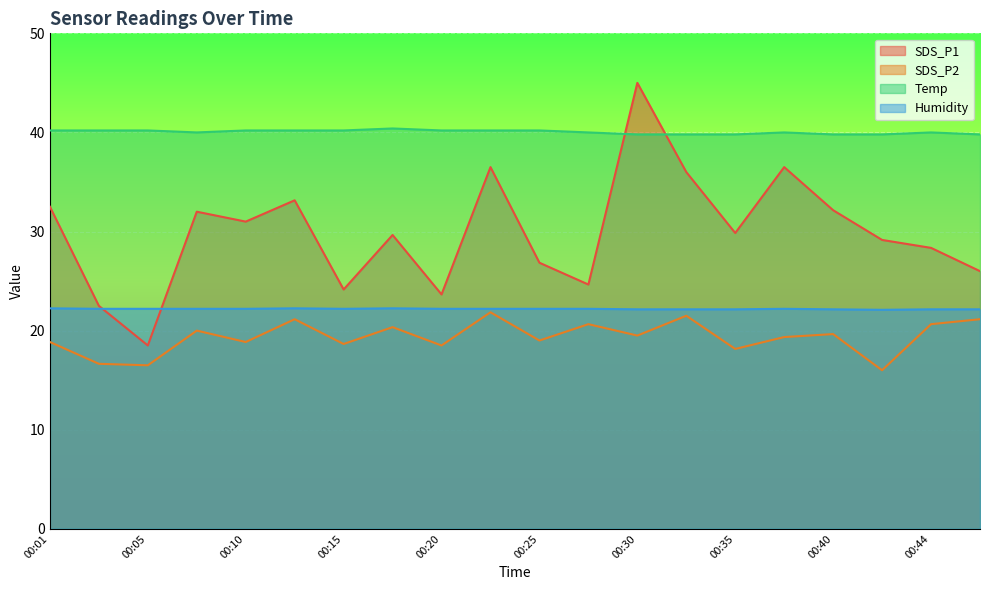

How many series are shown in this chart?

4